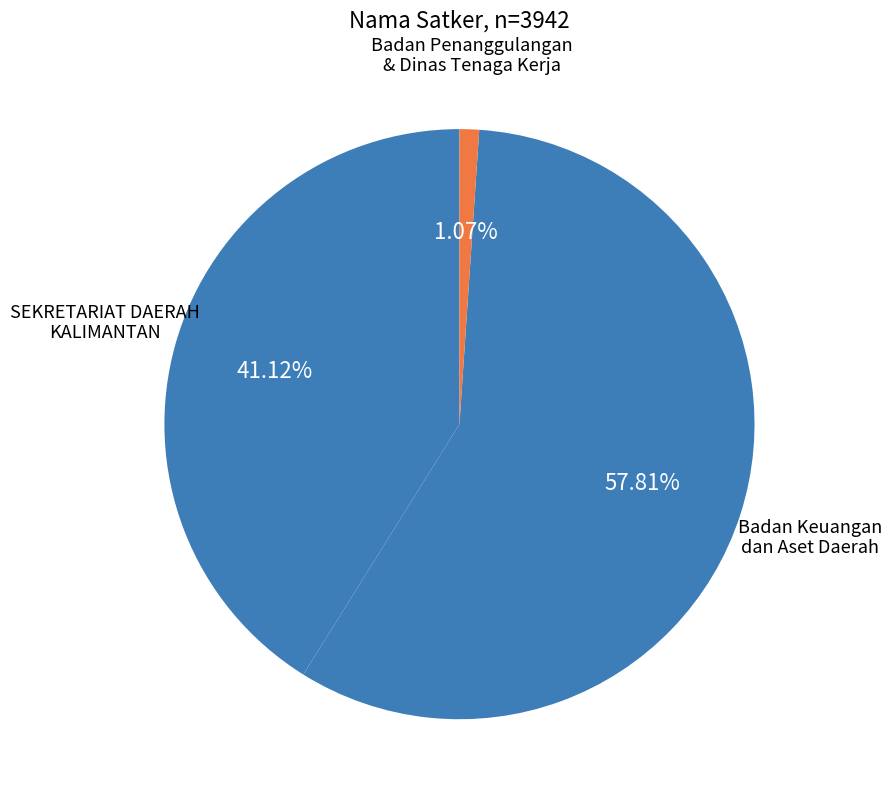

Between Badan Keuangan dan Aset Daerah and SEKRETARIAT DAERAH KALIMANTAN, which is larger?

Badan Keuangan dan Aset Daerah